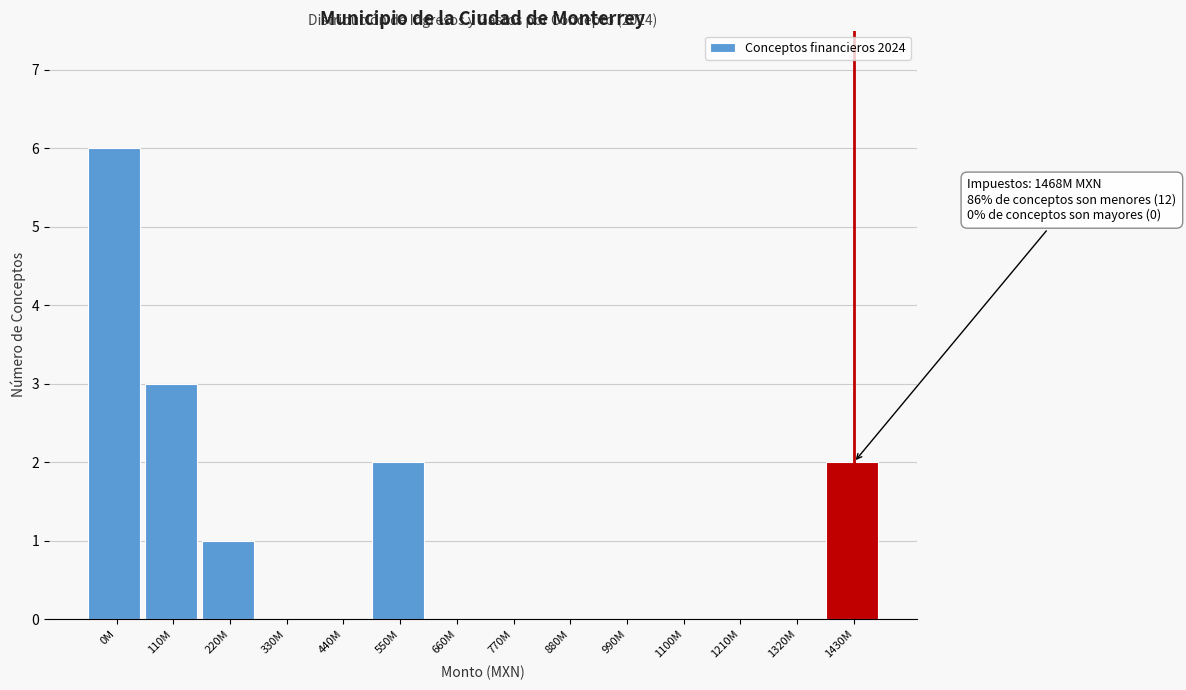

Reading left to right, transcribe all the data shown in this chart.

0M=6	110M=3	220M=1	330M=0	440M=0	550M=2	660M=0	770M=0	880M=0	990M=0	1100M=0	1210M=0	1320M=0	1430M=2